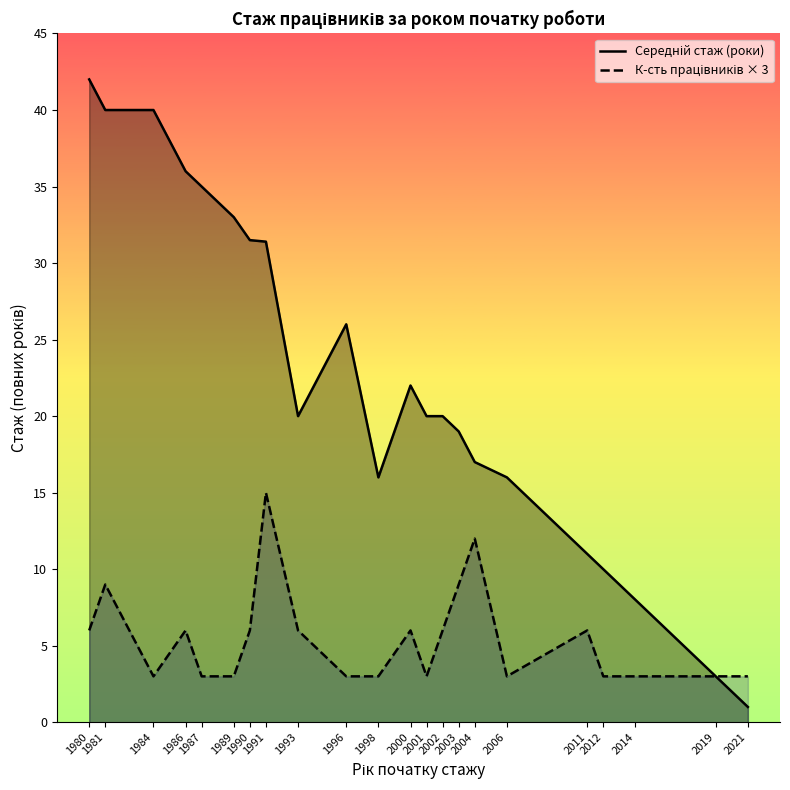

What is the difference between the maximum and minimum values in the Середній стаж (роки) series?

41.0